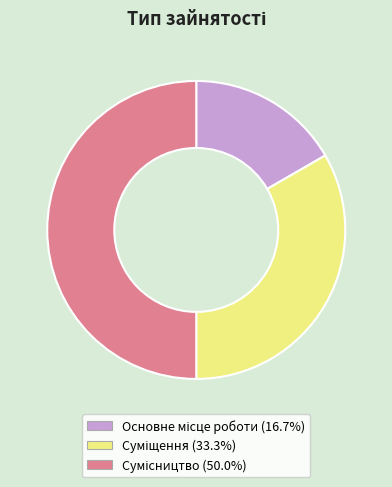

The Сумісництво slice represents 50% of the pie. True or false?

True